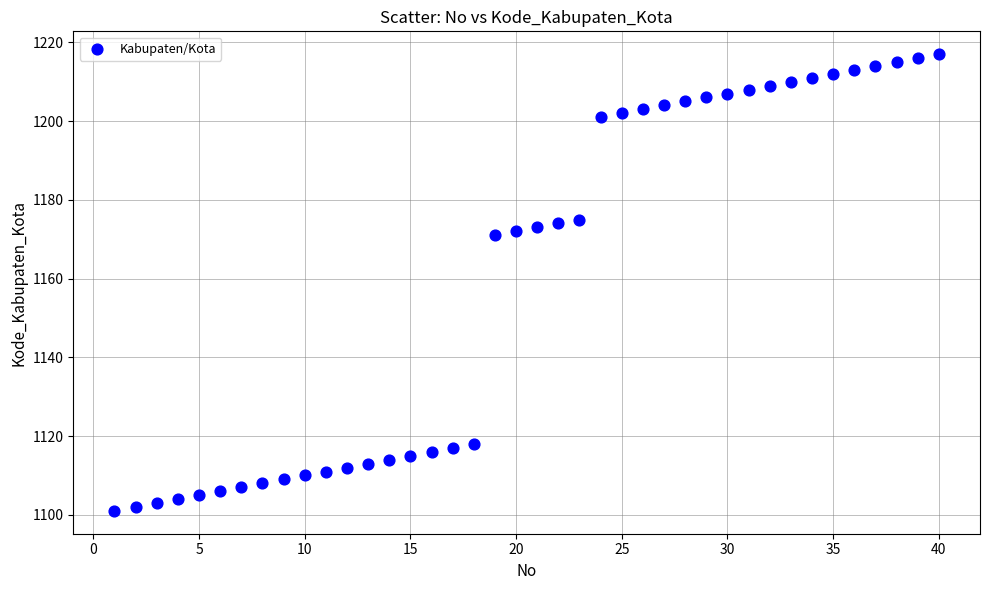

What is the range of Y values (max minus min)?

116